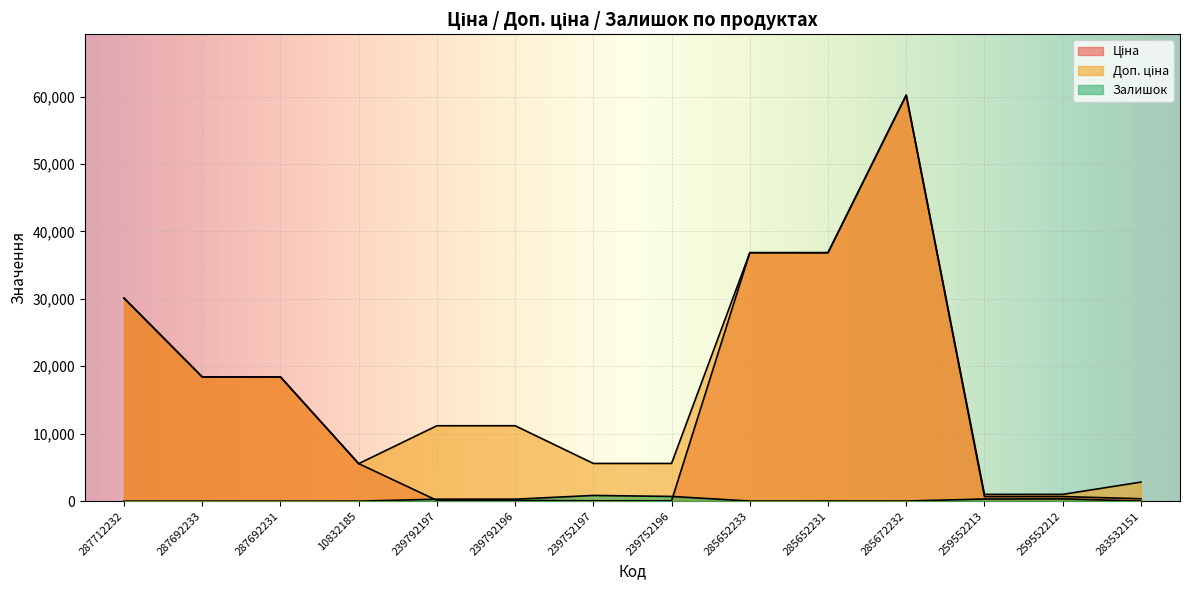

Which category has the lowest value in the Ціна series?

239752197